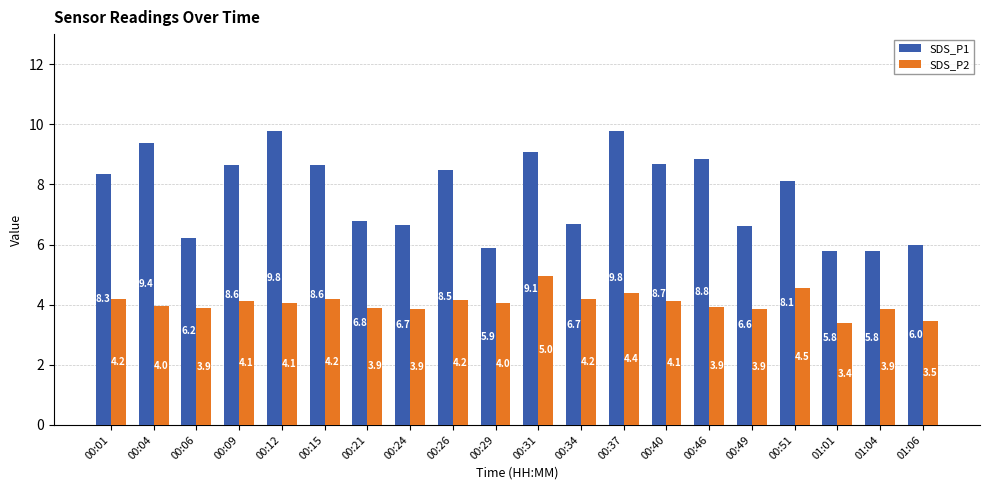

The SDS_P1 series shows 9.8 at 00:37. True or false?

True